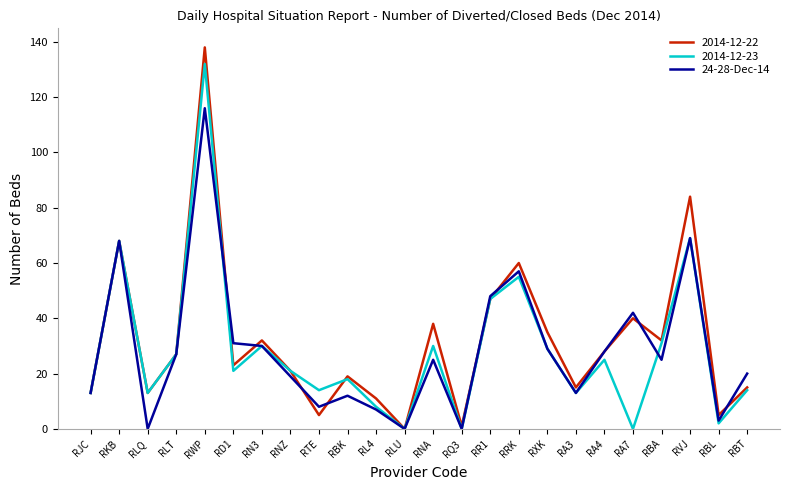

List the series in order of their peak value, lowest first.

24-28-Dec-14, 2014-12-23, 2014-12-22